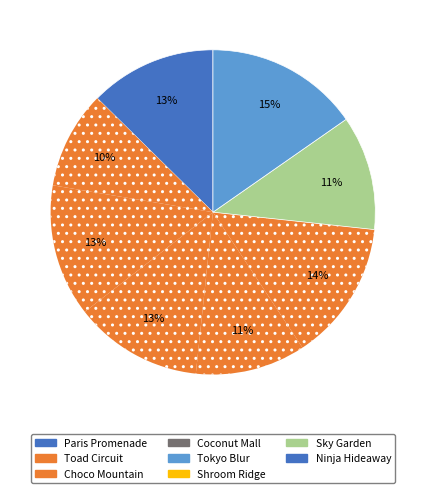

Do Choco Mountain and Ninja Hideaway together represent more than half of the pie?

No